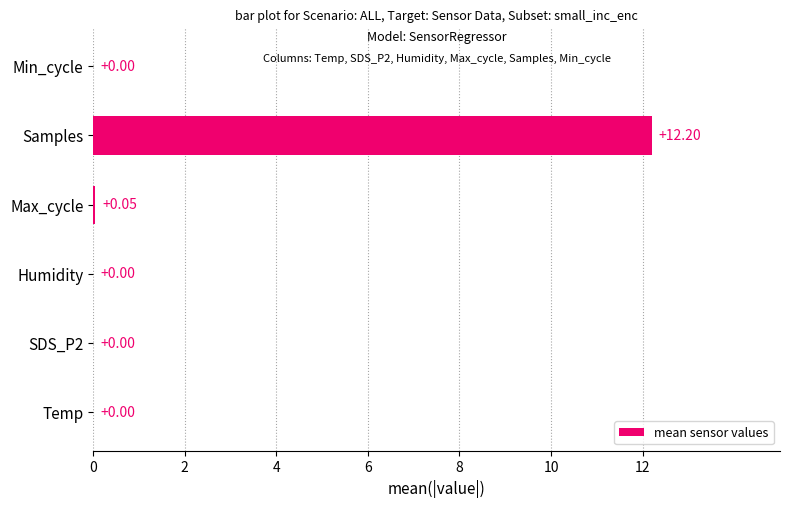

Which category has the highest value across all series?

Samples